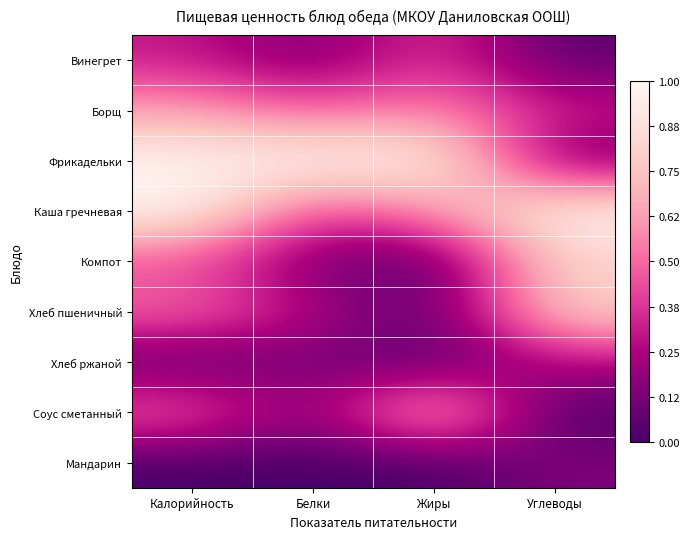

At which category is the sum across all series the highest?

Калорийность